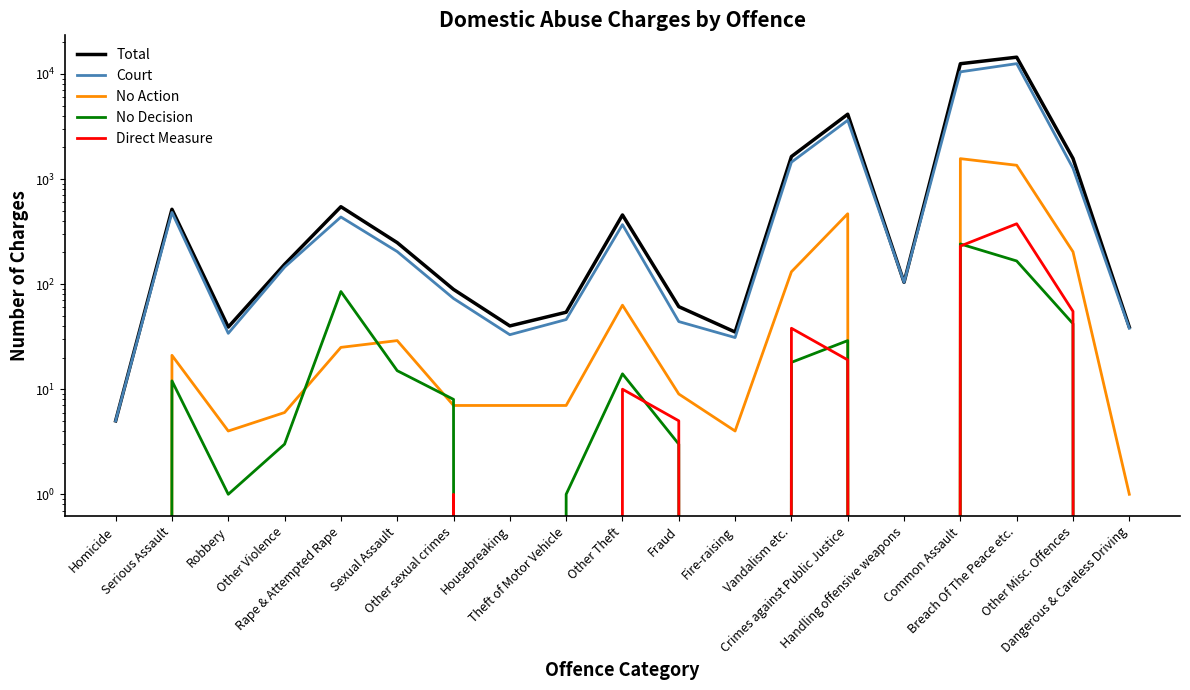

List the labels in order of No Action value, smallest first.

Homicide, Handling offensive weapons, Dangerous & Careless Driving, Robbery, Fire-raising, Other Violence, Other sexual crimes, Housebreaking, Theft of Motor Vehicle, Fraud, Serious Assault, Rape & Attempted Rape, Sexual Assault, Other Theft, Vandalism etc., Other Misc. Offences, Crimes against Public Justice, Breach Of The Peace etc., Common Assault